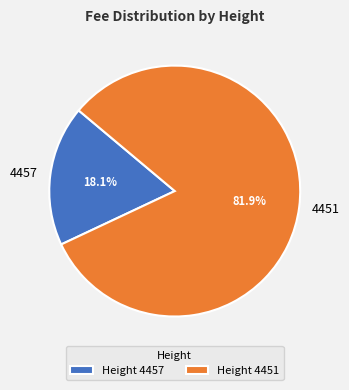

Does 4457 represent more than half of the total?

No